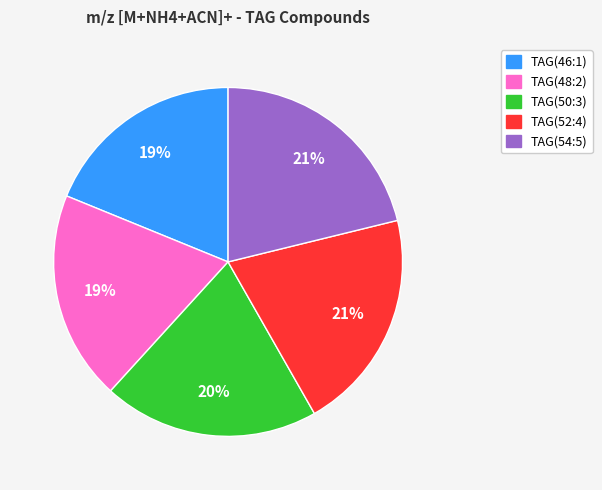

What is the ratio of the value at TAG(54:5) to the value at TAG(50:3)?

1.1